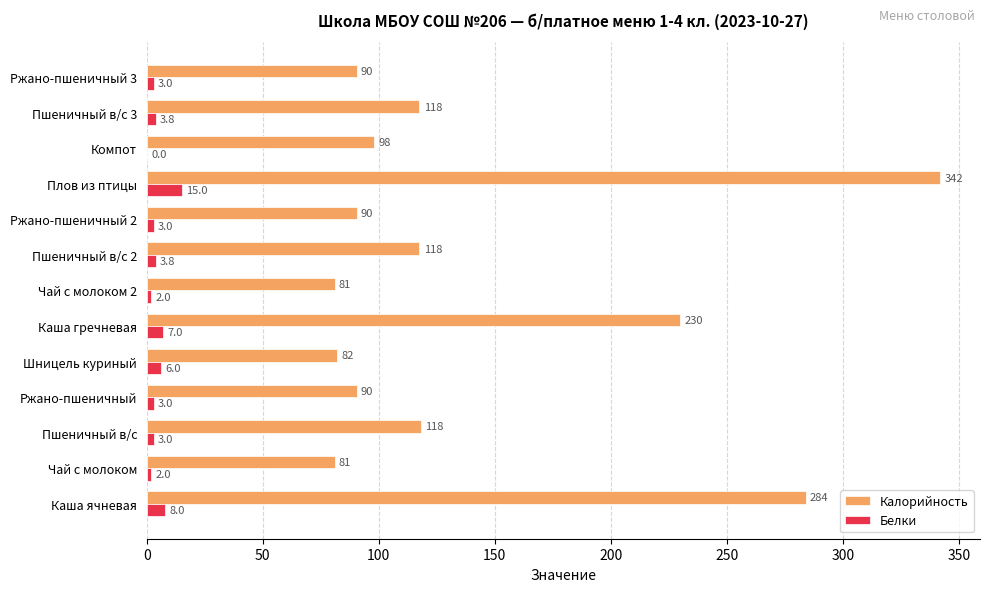

At which label is Белки closest to 7?

Каша гречневая